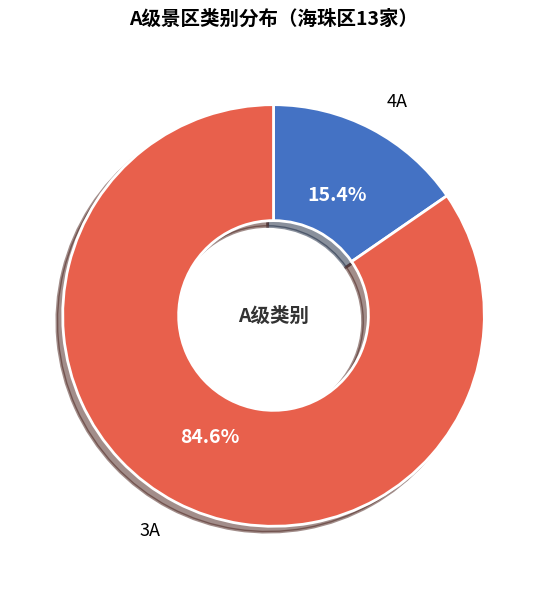

Does any single category account for the majority?

Yes